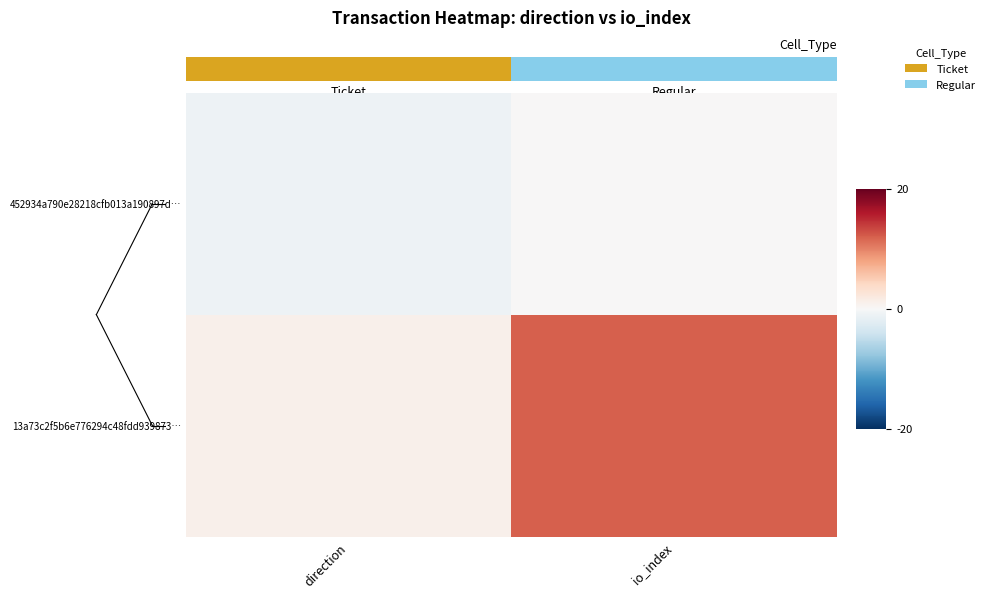

Rank the series by their maximum value, from lowest to highest.

452934a790e28218cfb013a190897d…, 13a73c2f5b6e776294c48fdd939873…